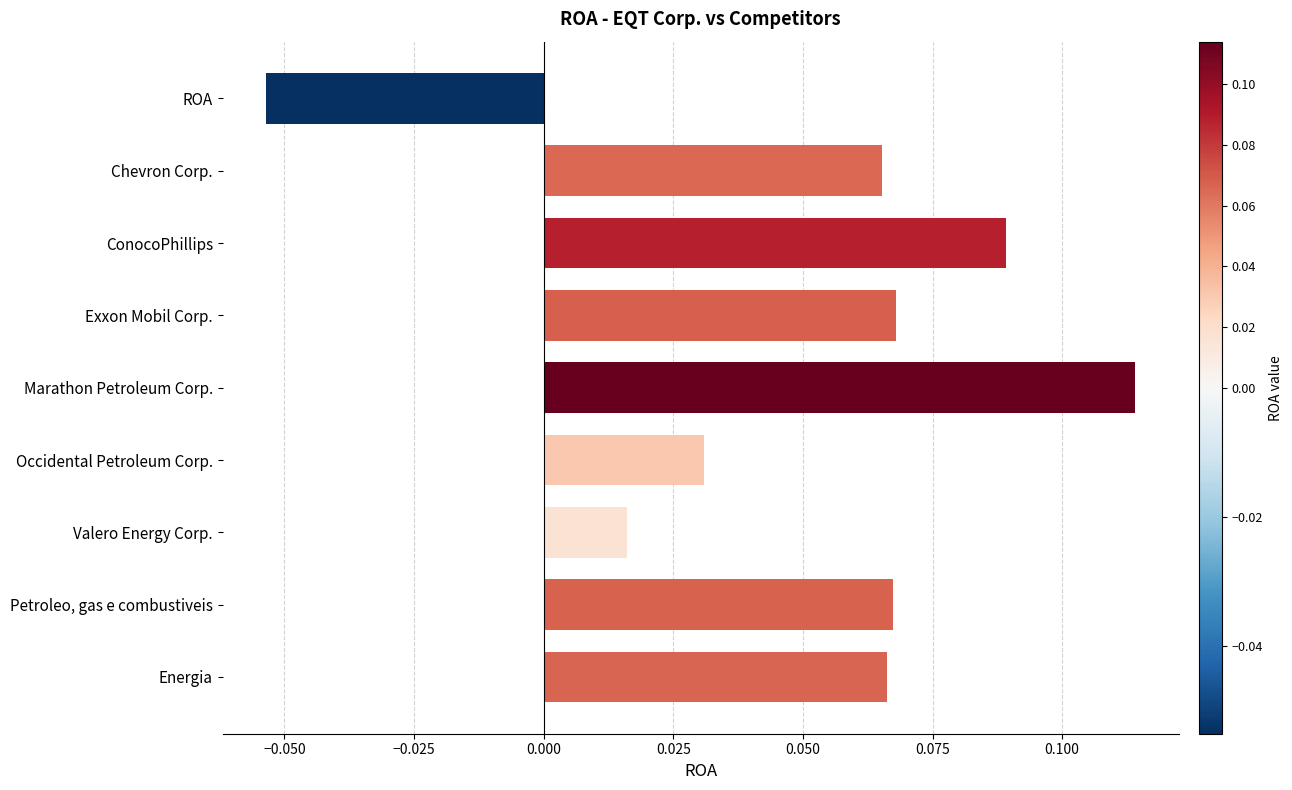

Rank the categories by value from highest to lowest.

Marathon Petroleum Corp., ConocoPhillips, Exxon Mobil Corp., Petroleo, gas e combustiveis, Energia, Chevron Corp., Occidental Petroleum Corp., Valero Energy Corp., ROA